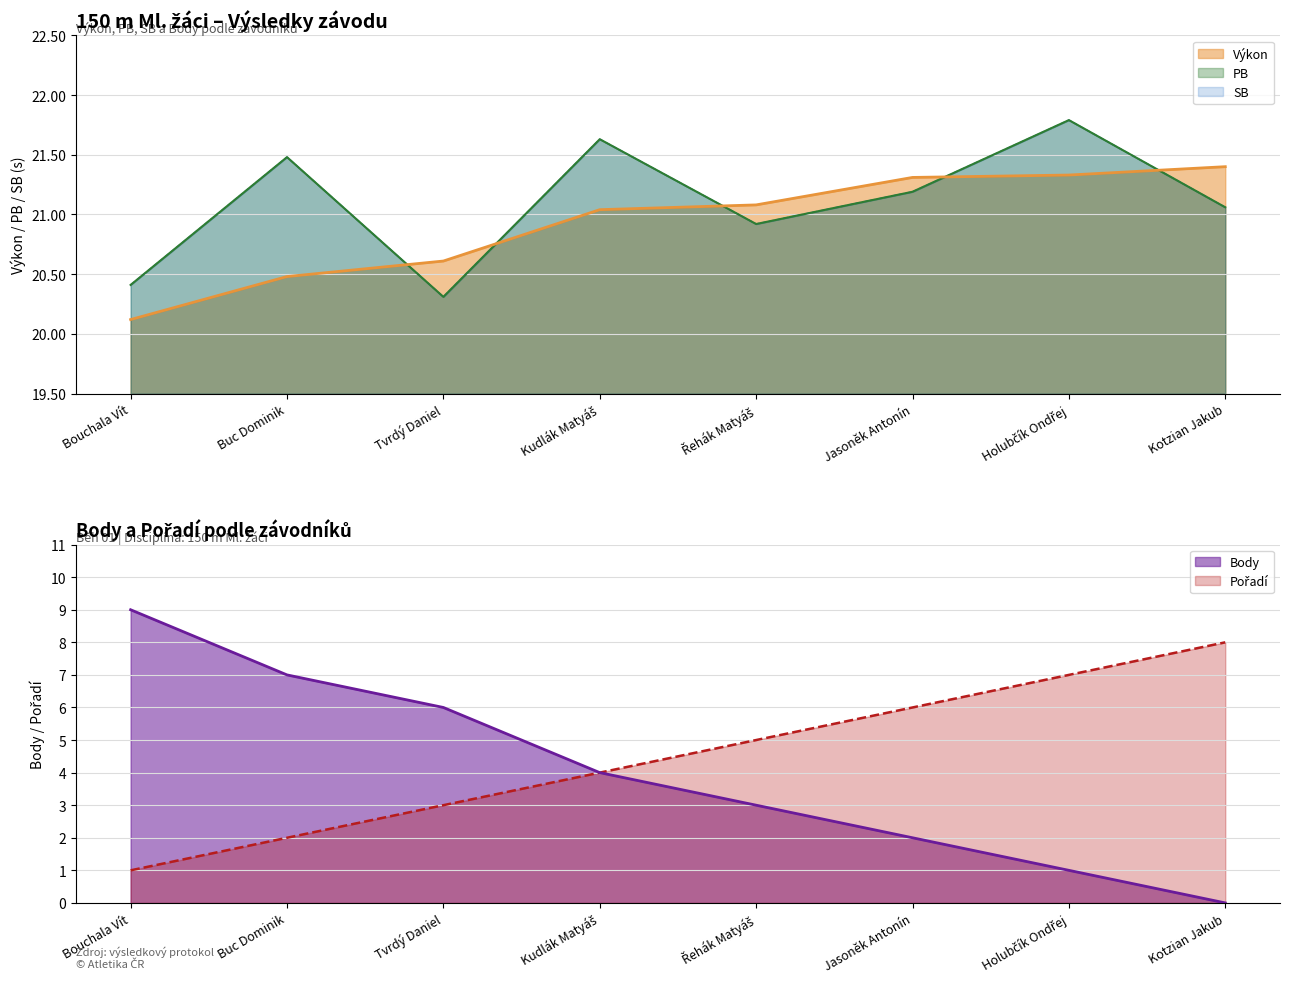

Which series has the widest spread of values?

Body